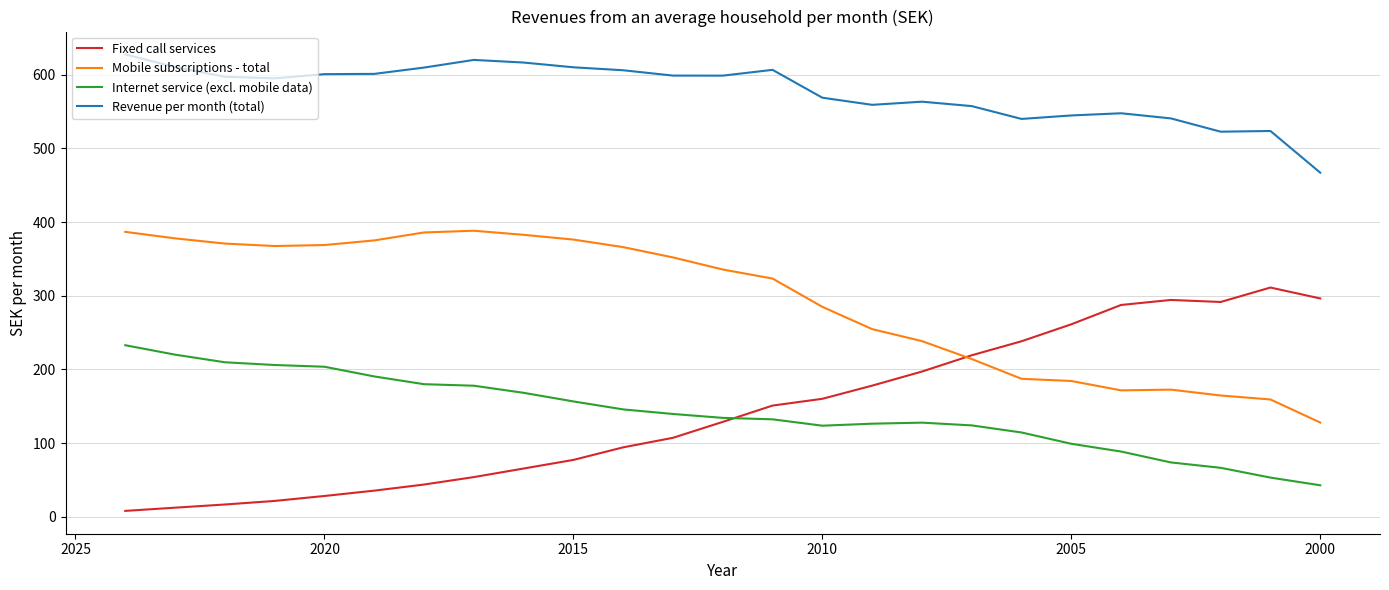

After their last crossing, which series has the higher values: Fixed call services or Mobile subscriptions - total?

Fixed call services